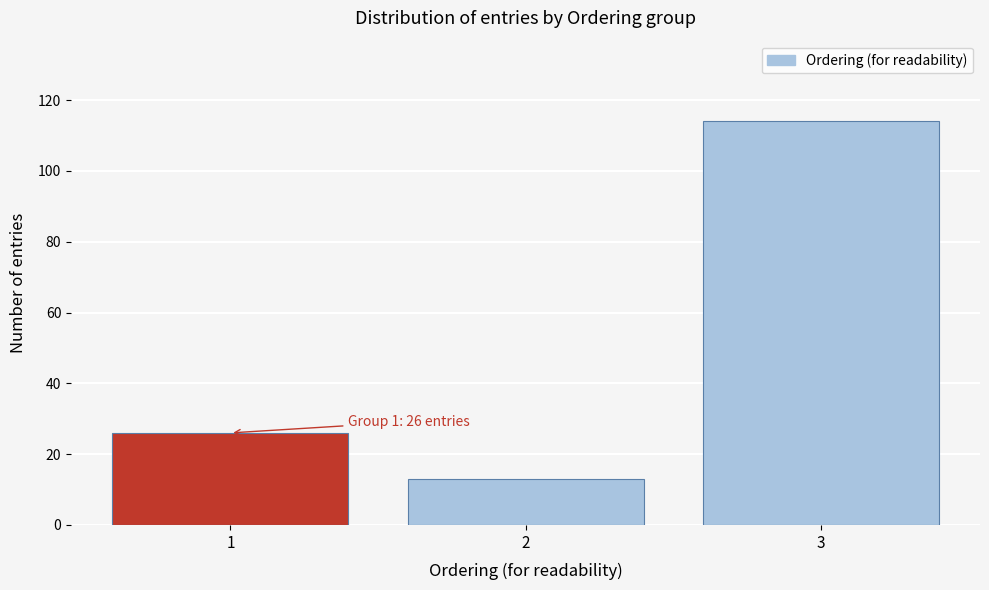

Reading left to right, what are all the values shown in this chart?

26	13	114